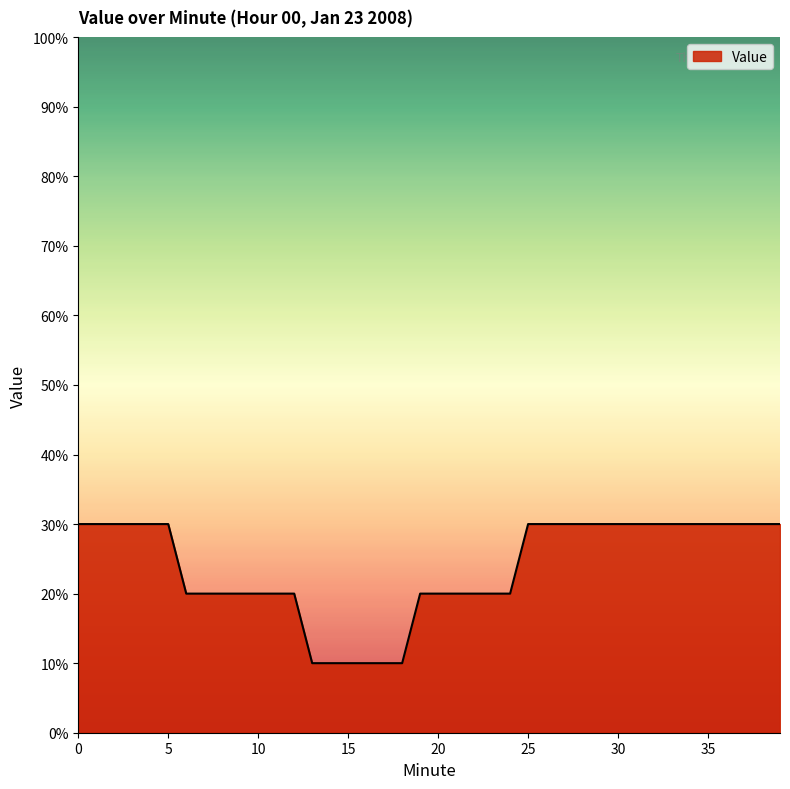

Does the chart display data point markers on the line(s)?

No